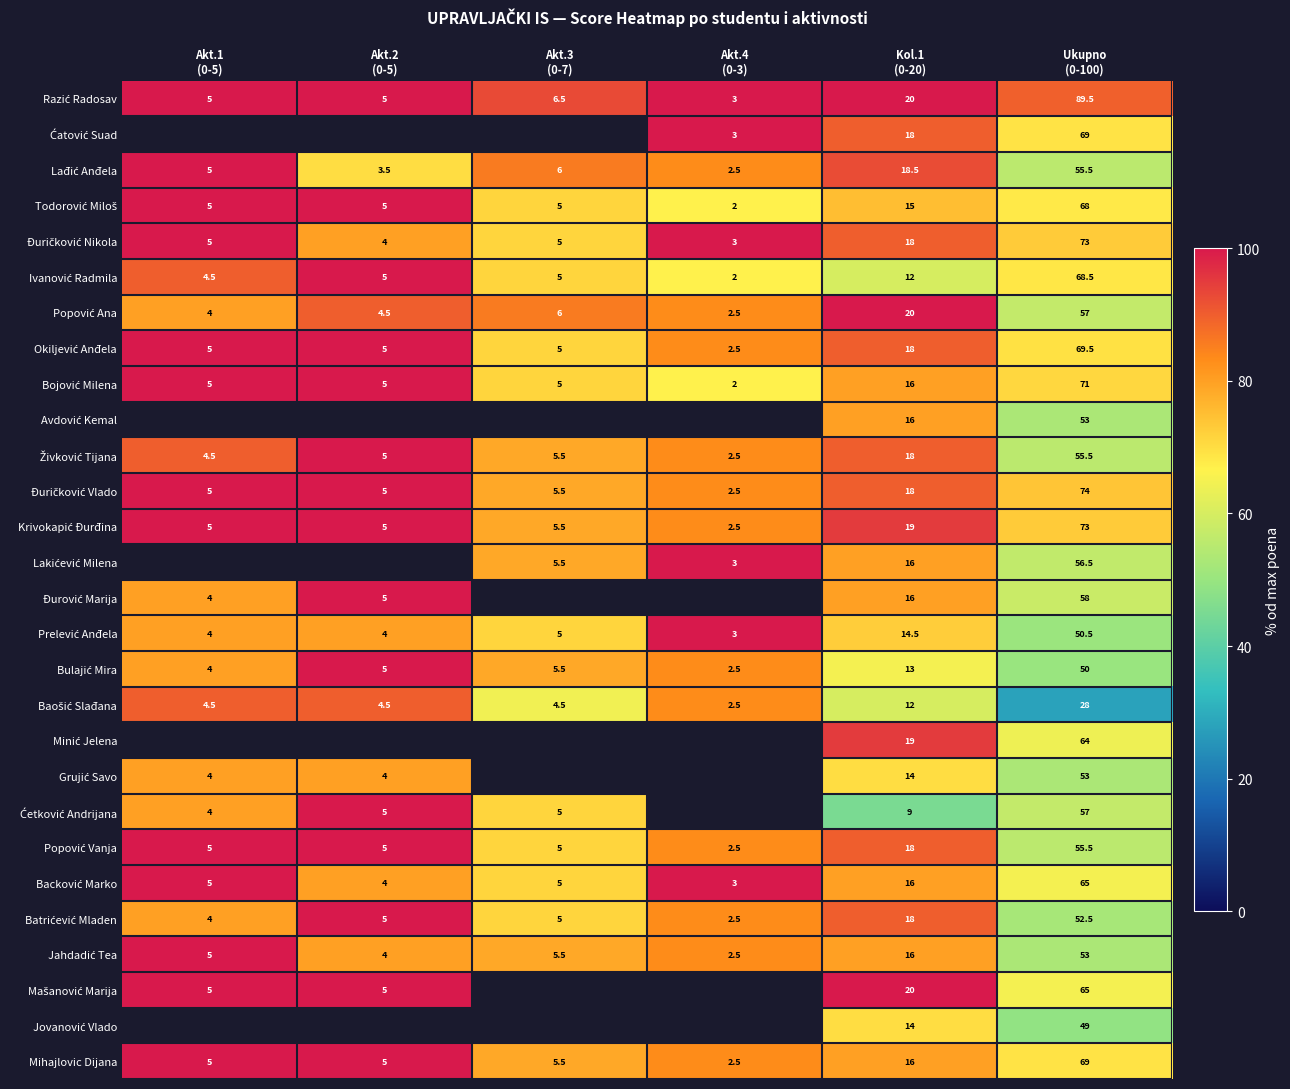

What is the spread (max minus min) of values at Kol.1
(0-20)?

11.0